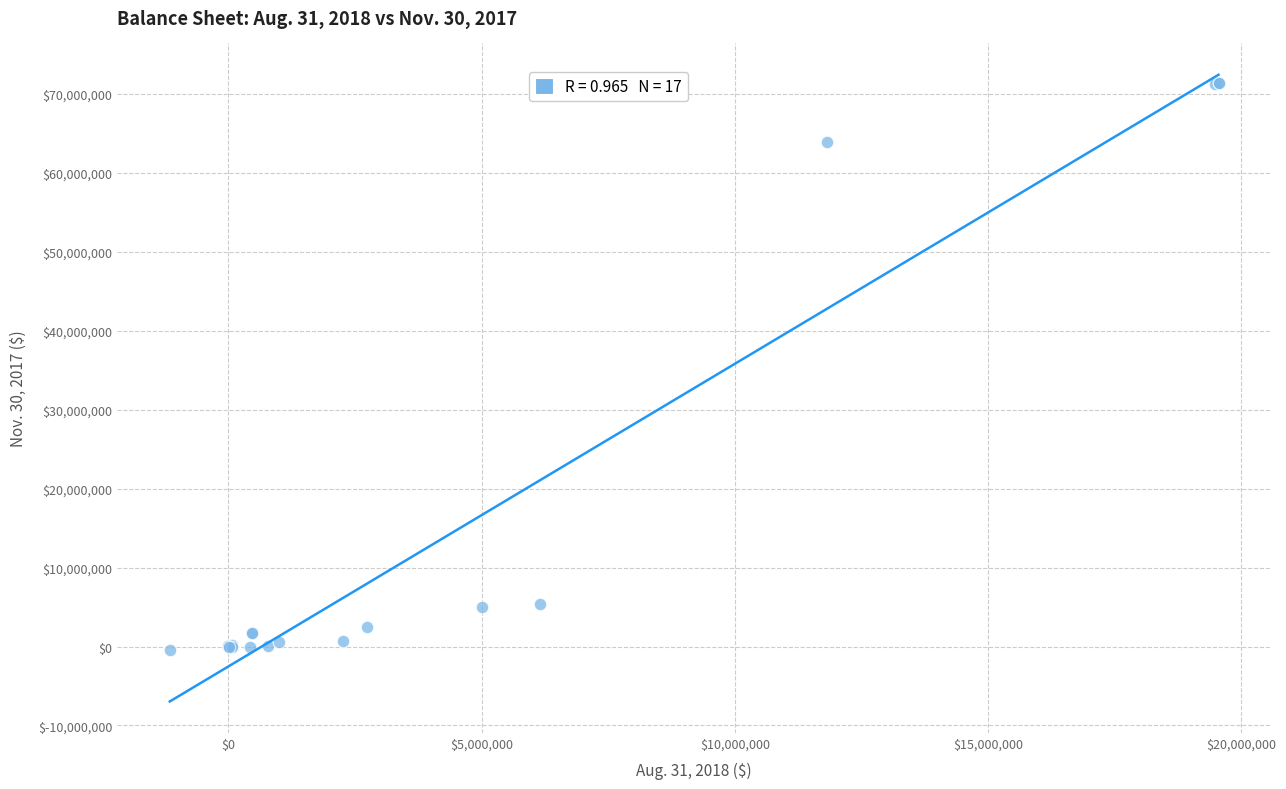

What Y value in the scatter plot is closest to 35476233?

63883039